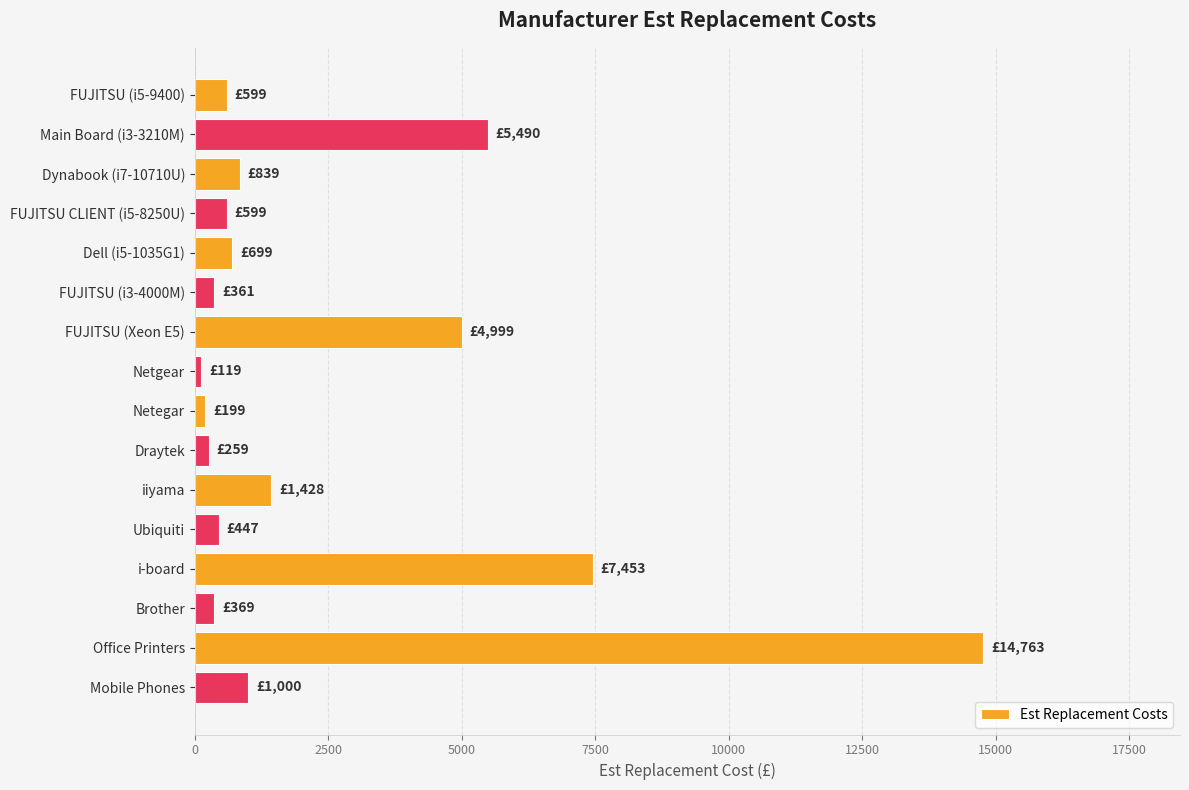

What is the label of the 5th bar from the bottom?

Ubiquiti